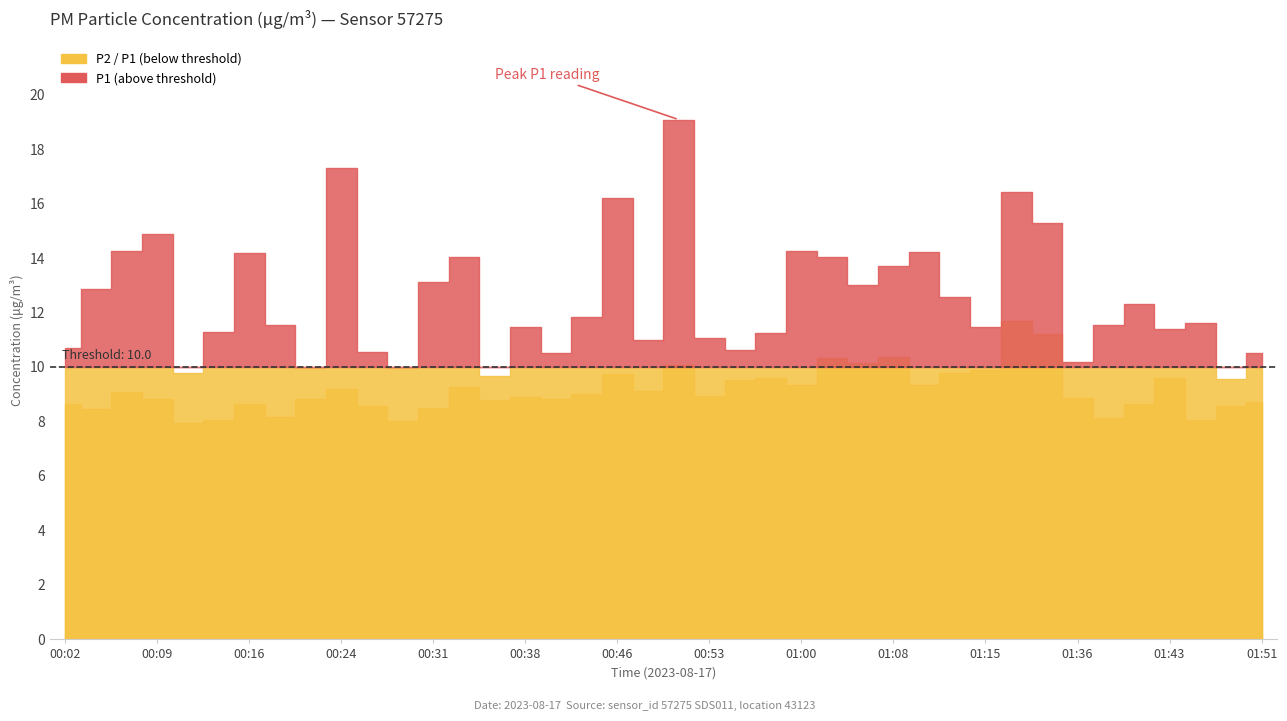

What is the lowest value of the P1 series?

9.6